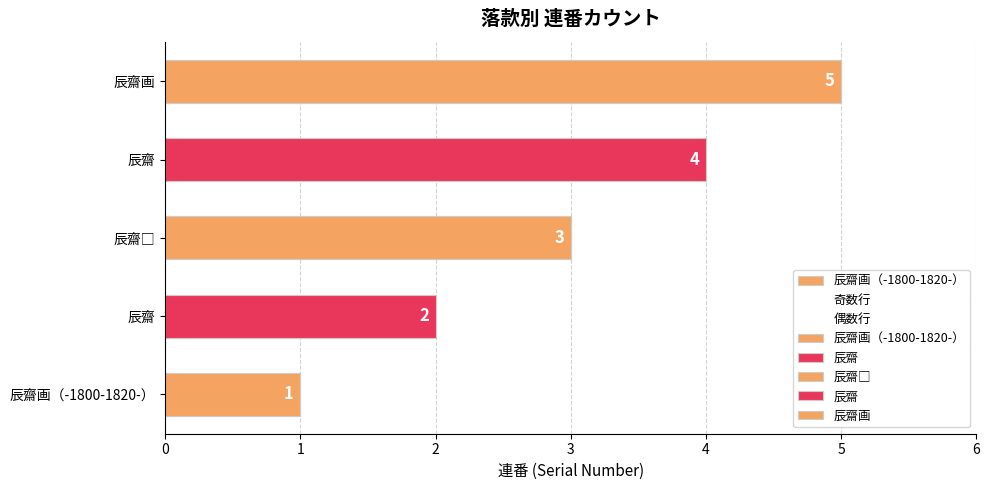

List the labels in order of value, smallest first.

辰齋画（-1800-1820-）, 辰齋, 辰齋□, 辰齋, 辰齋画